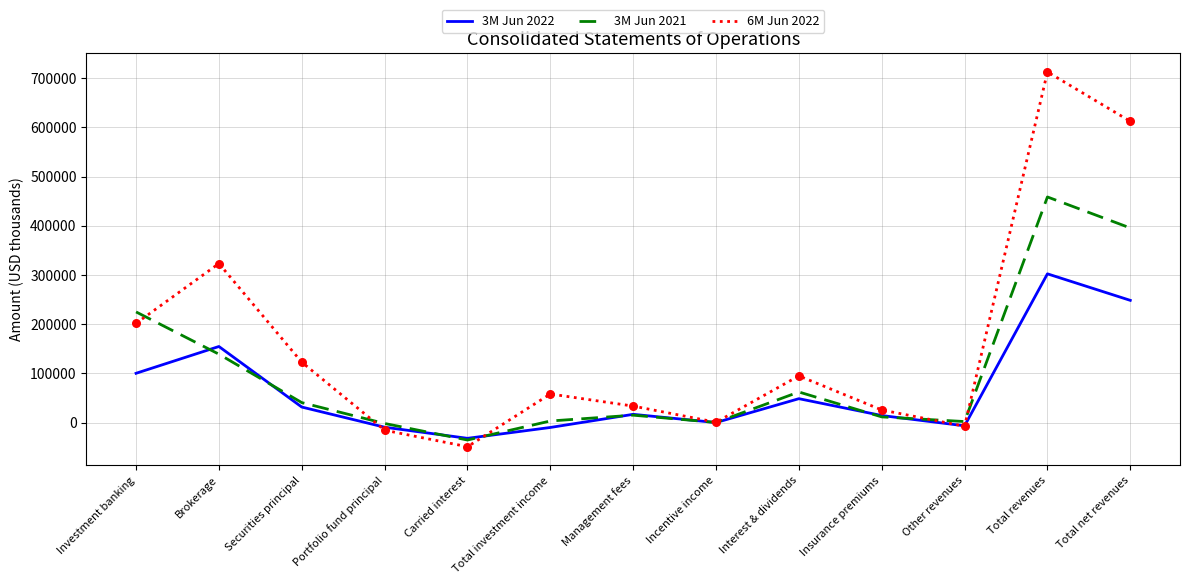

At which category is the sum across all series the highest?

Total revenues